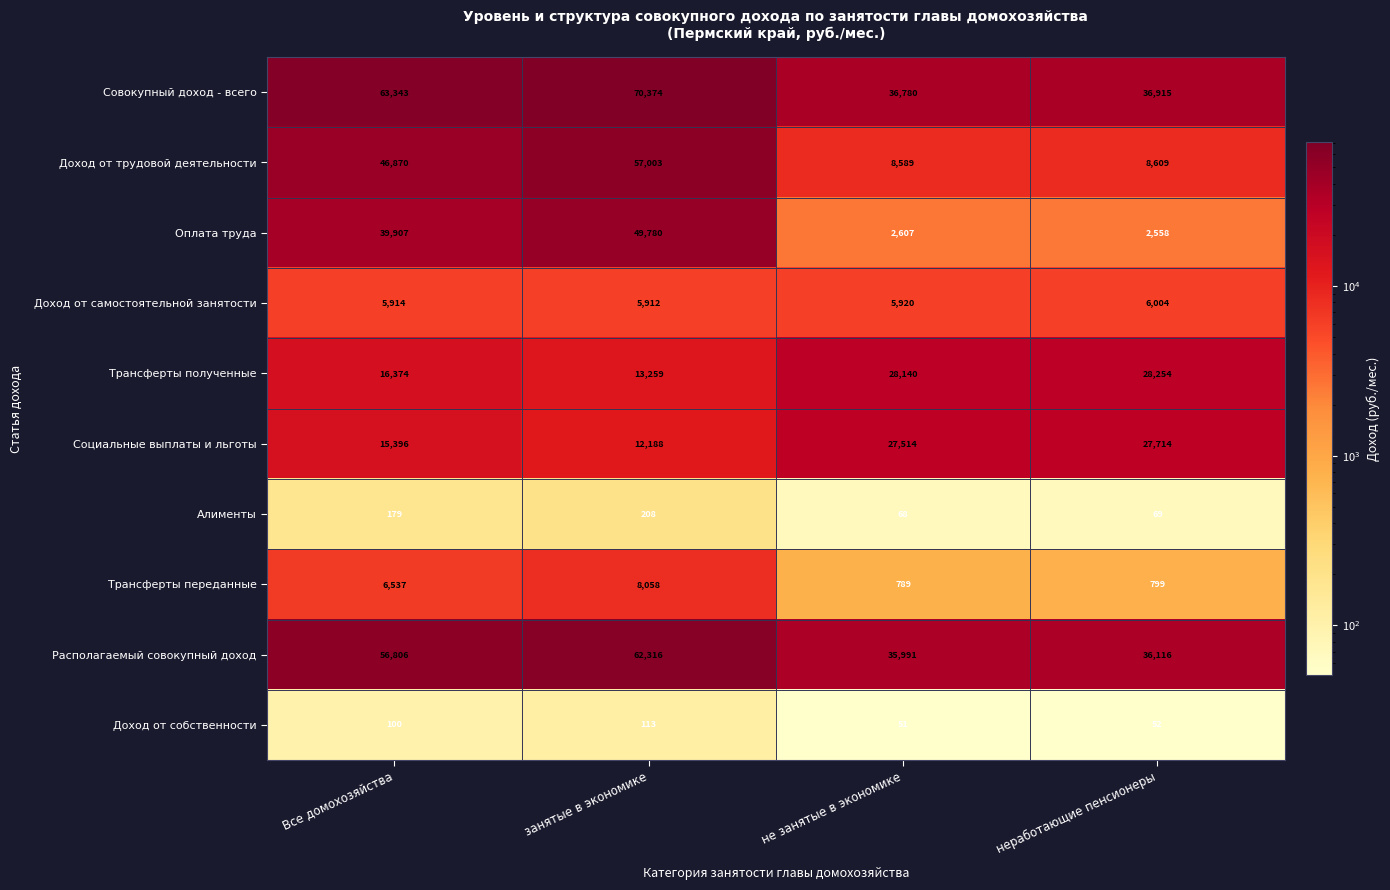

What is the greatest value displayed?

70374